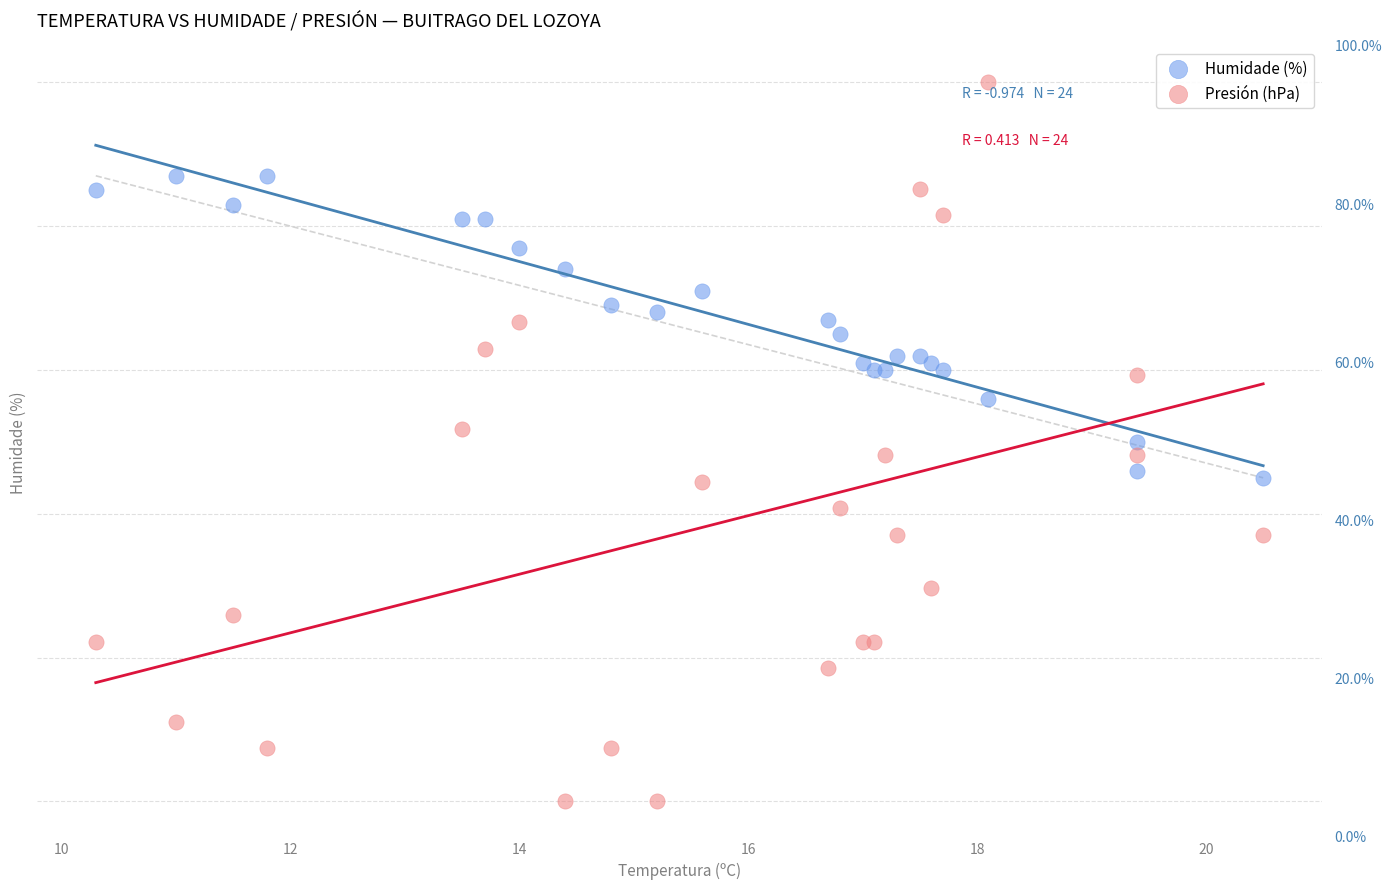

Which series has the largest Y range (max minus min)?

Presión (hPa)